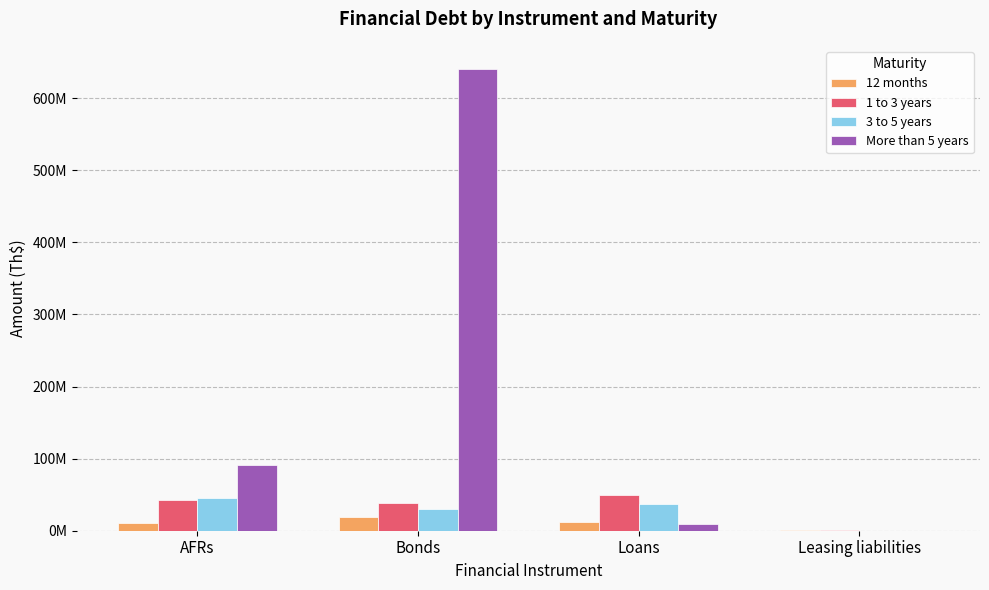

Are the bars horizontal?

No